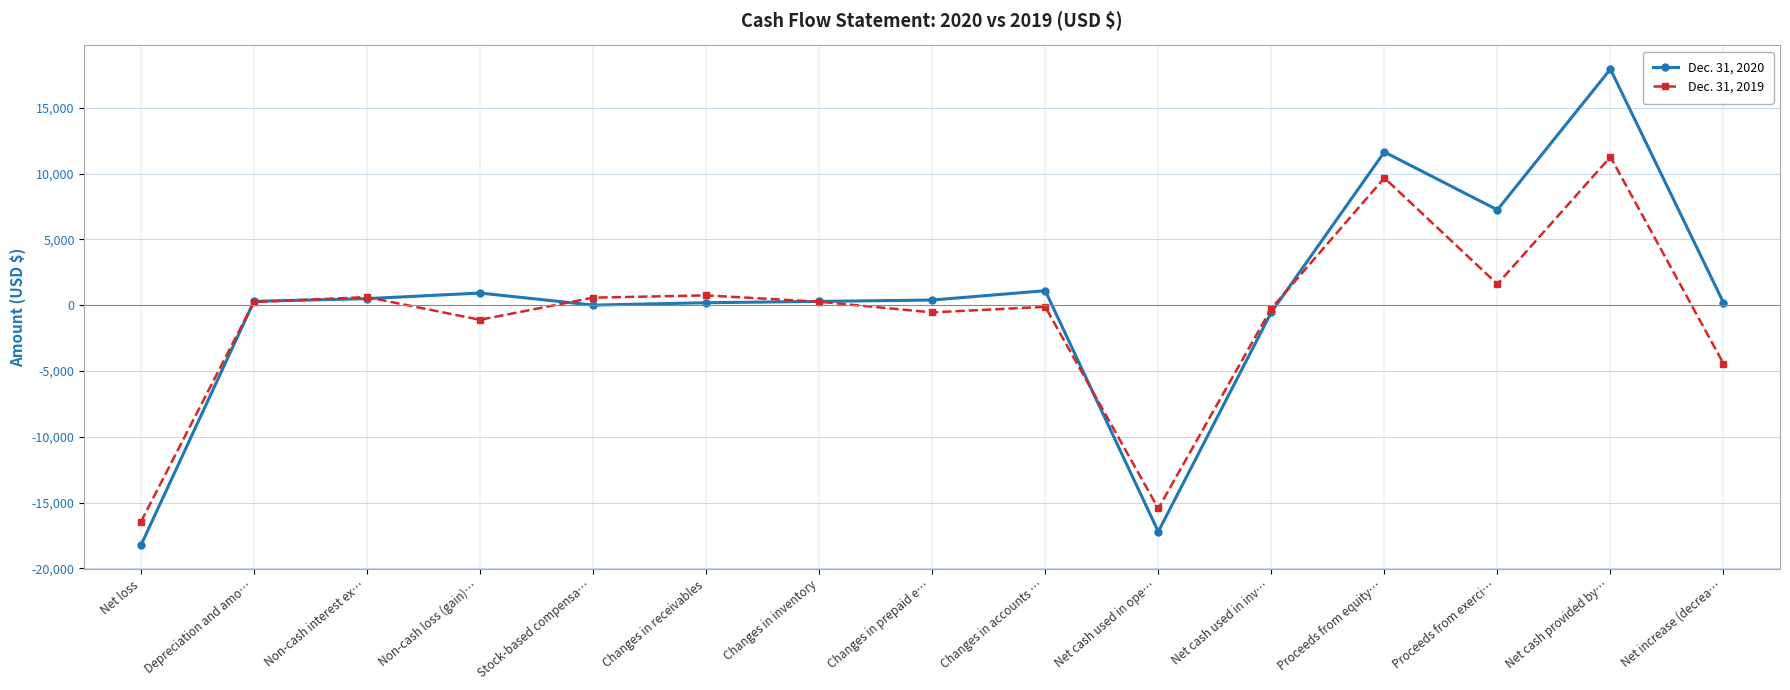

How many data points does each series have?

15